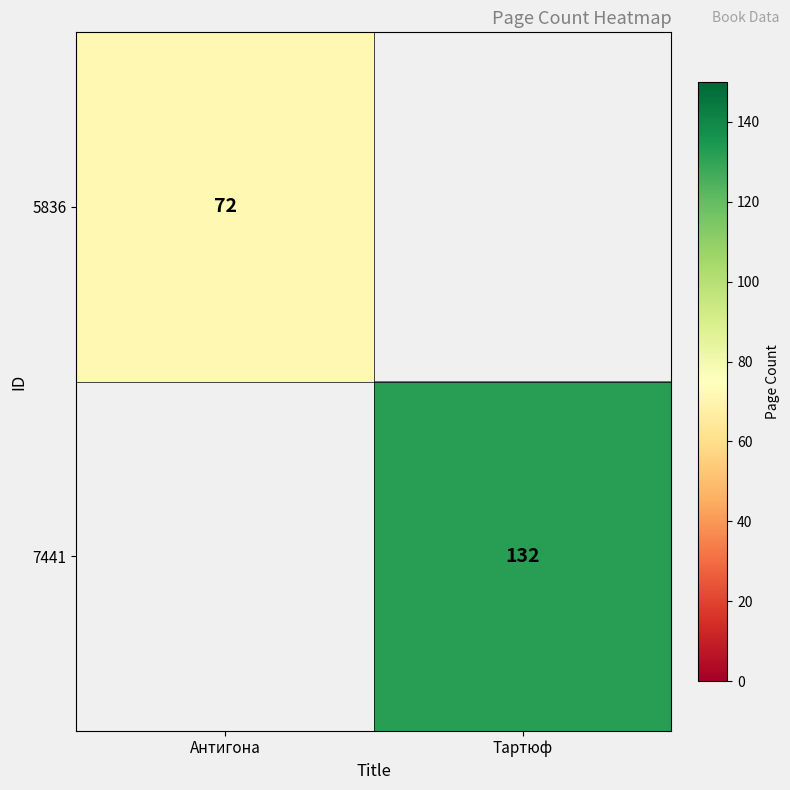

The 7441 series shows 132 at Тартюф. True or false?

True